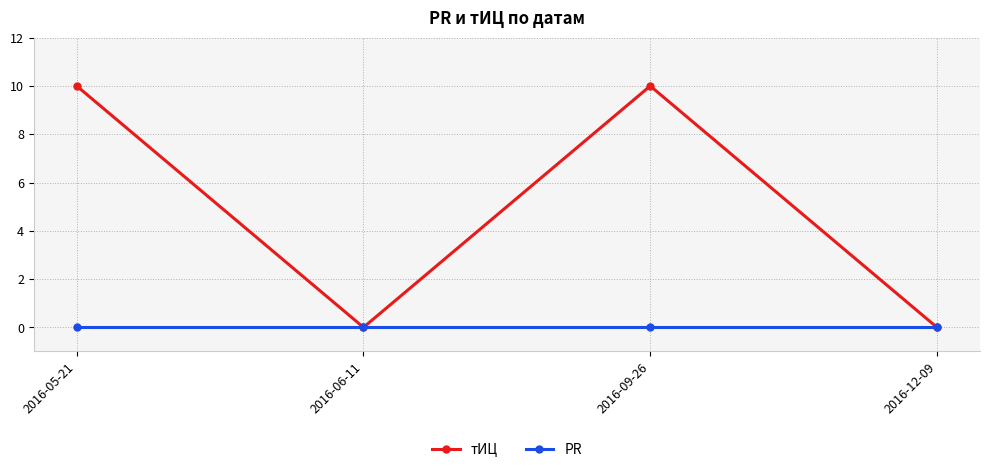

True or false: тИЦ has more than 1 points higher than both neighbors.

False